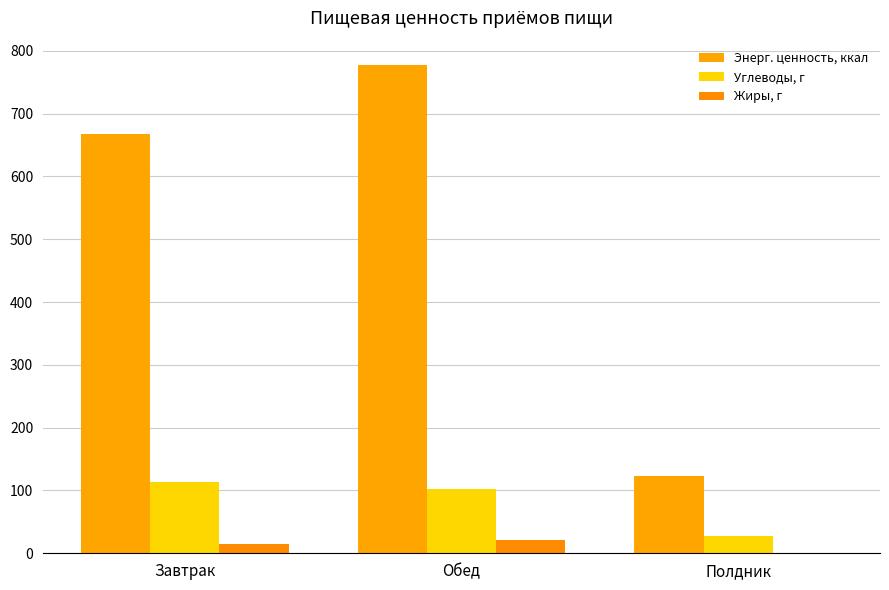

Rank the categories by Энерг. ценность, ккал value from highest to lowest.

Обед, Завтрак, Полдник